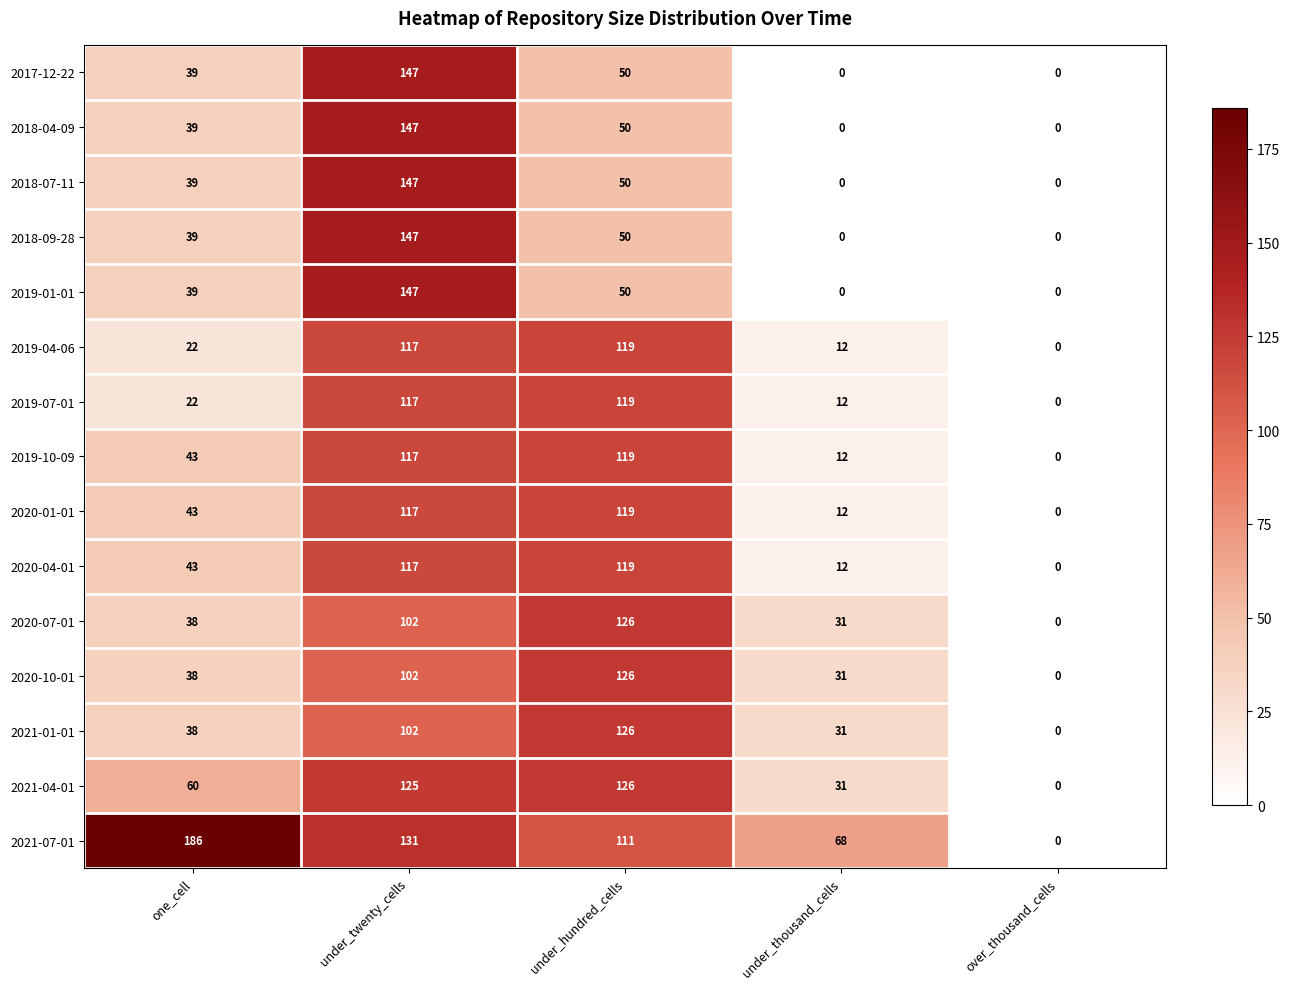

At which category does the chart reach its peak across all series?

one_cell